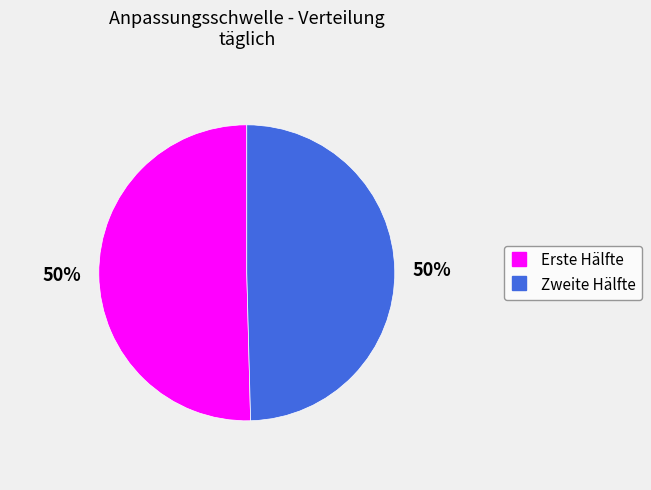

To the nearest percent, what is the average slice percentage?

50%